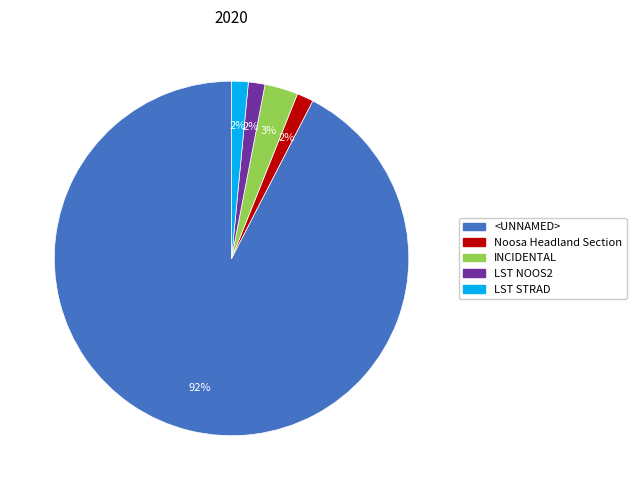

Is there a majority slice in this chart?

Yes